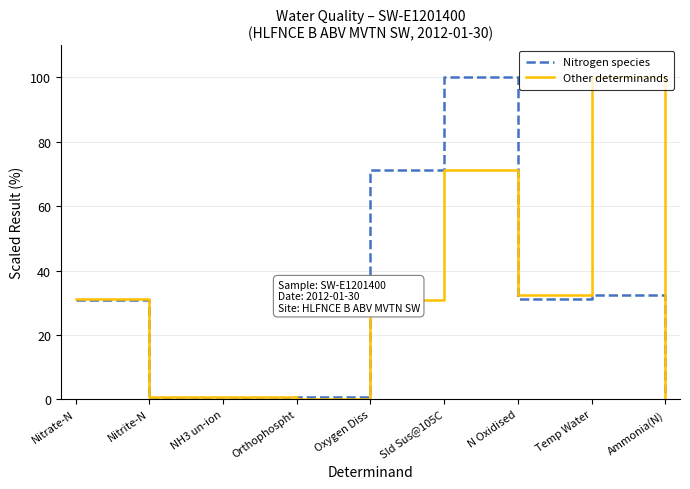

What position from the right is Sld Sus@105C?

4